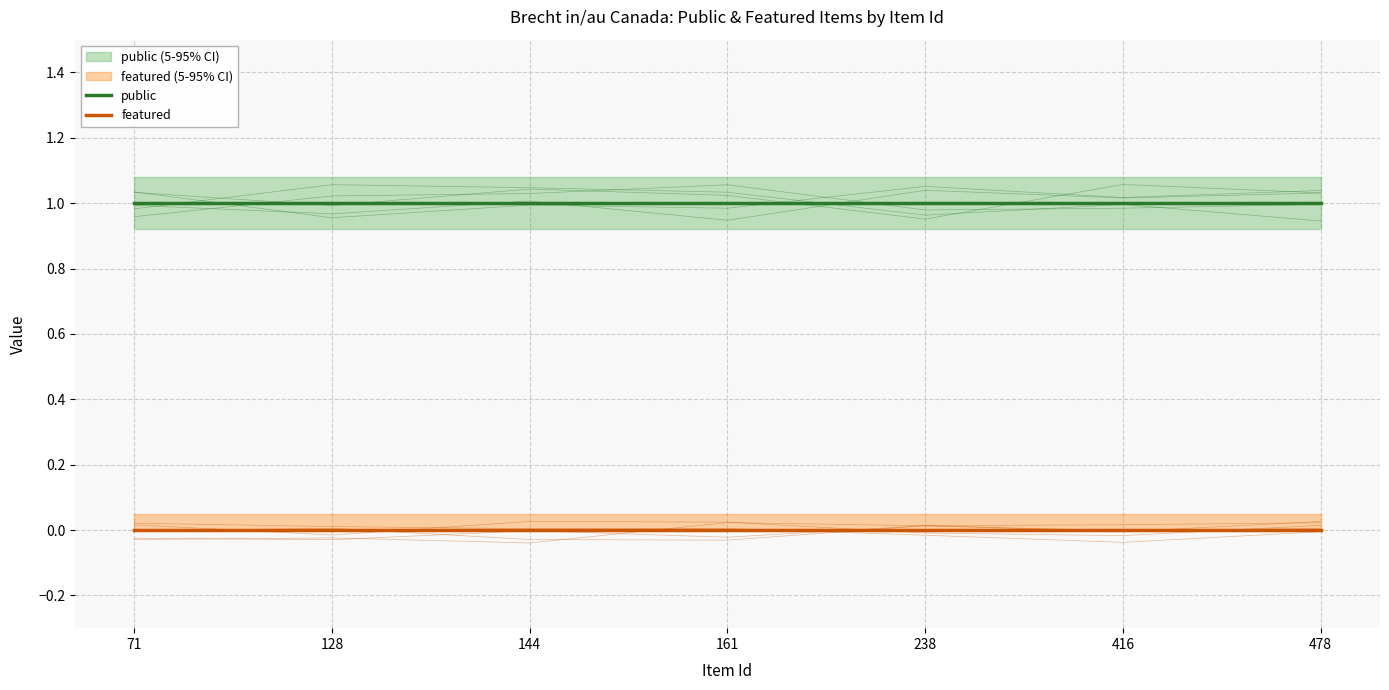

What is the sum of the public values at 161 and 478?

2